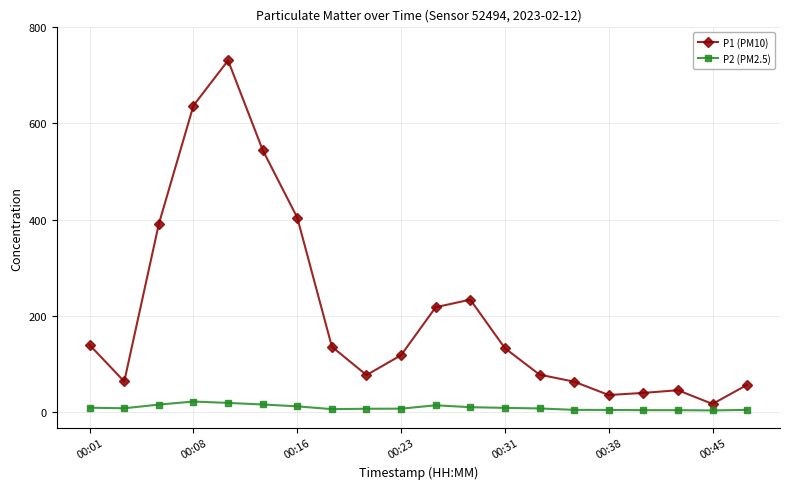

List the series in order of their overall mean, lowest first.

P2 (PM2.5), P1 (PM10)